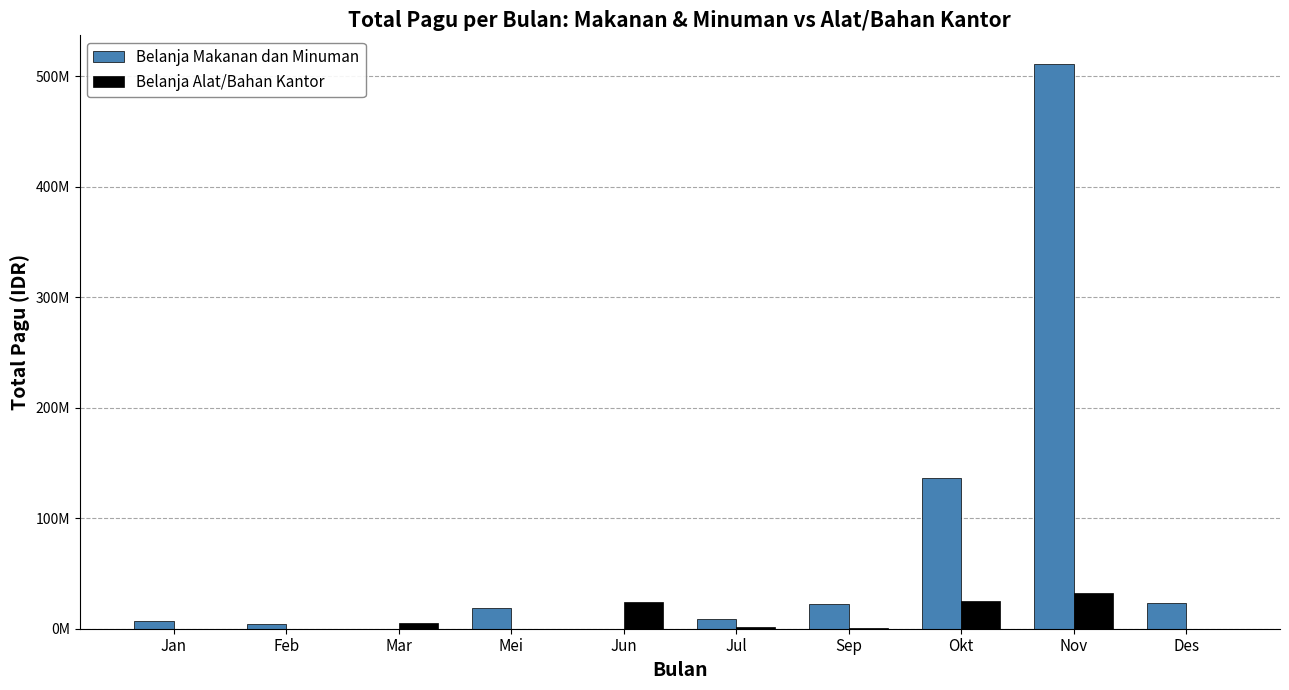

Is it true that Belanja Makanan dan Minuman equals 4050000 at Feb?

True